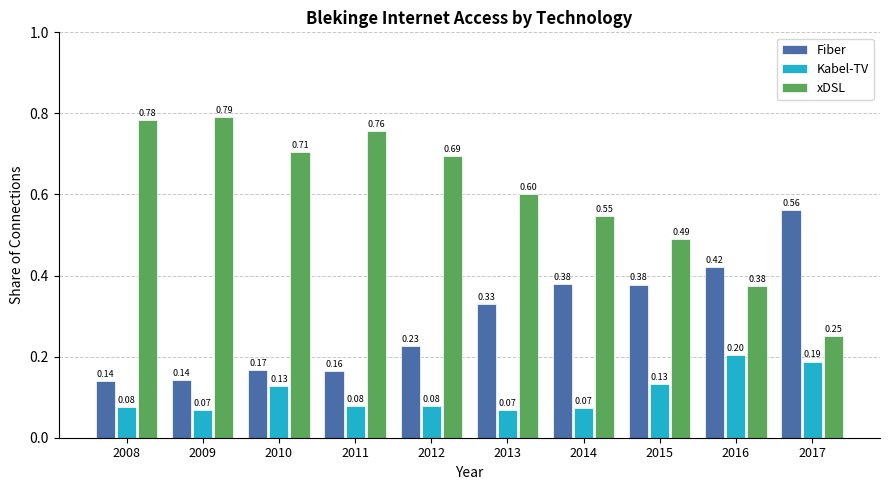

How many categories are shown in the chart?

10